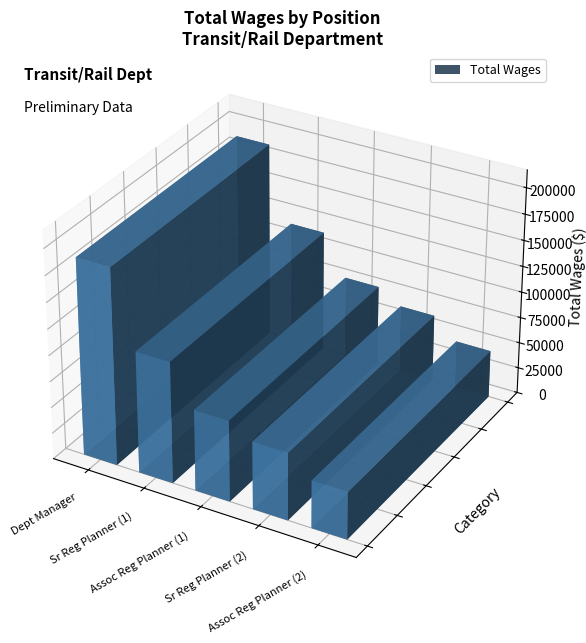

True or false: the data shows 124561 at Department Manager.

False